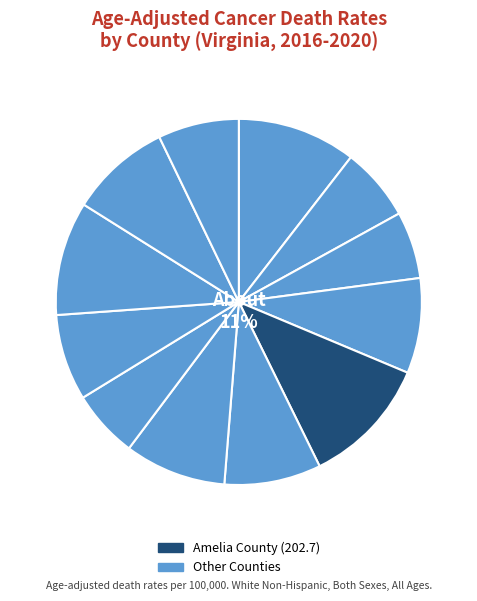

Does any single category account for the majority?

No